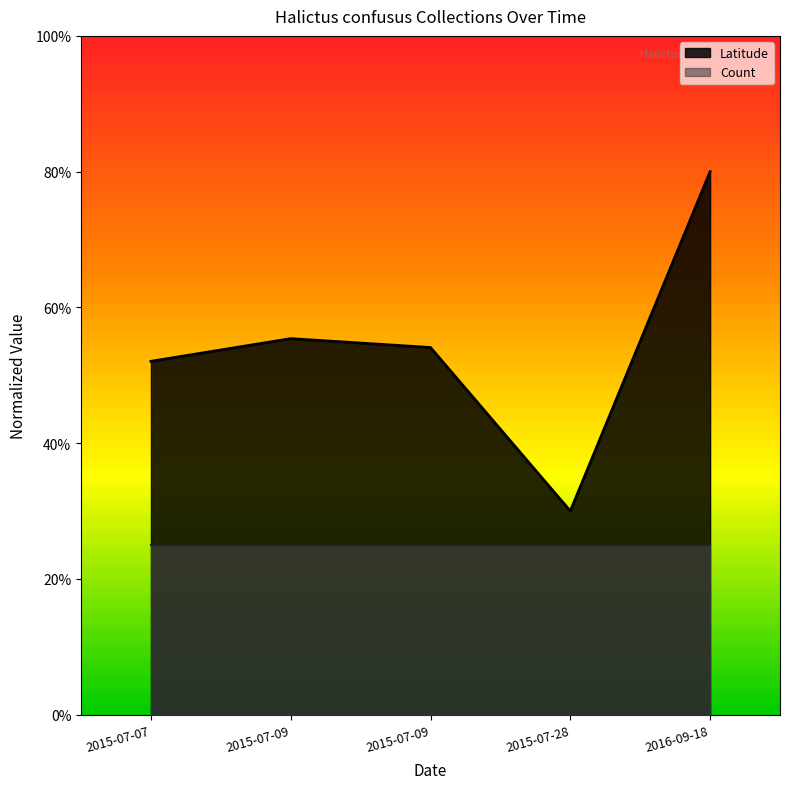

What are all the series names shown in the legend?

Latitude, Count